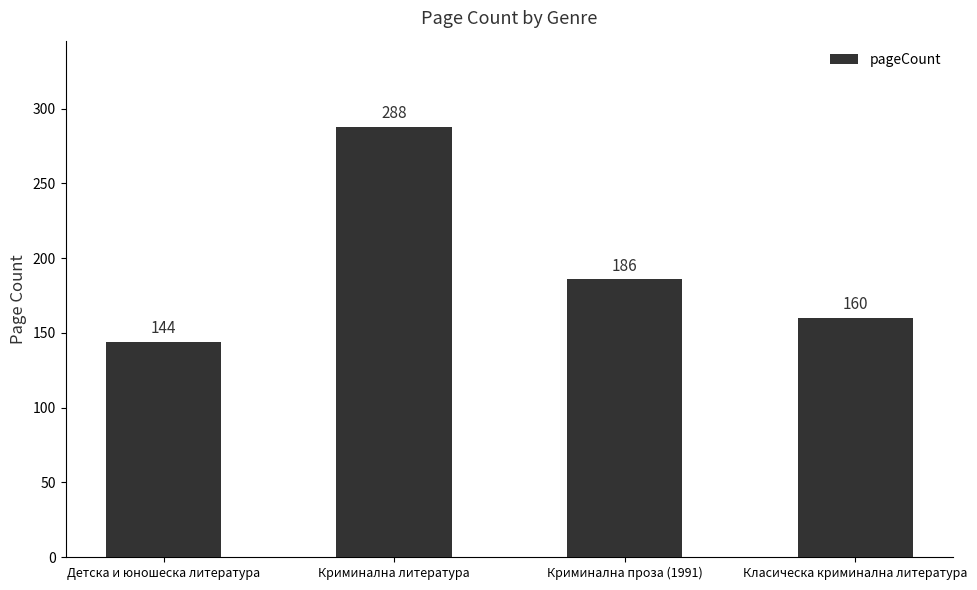

What is the difference between the maximum and minimum values?

144